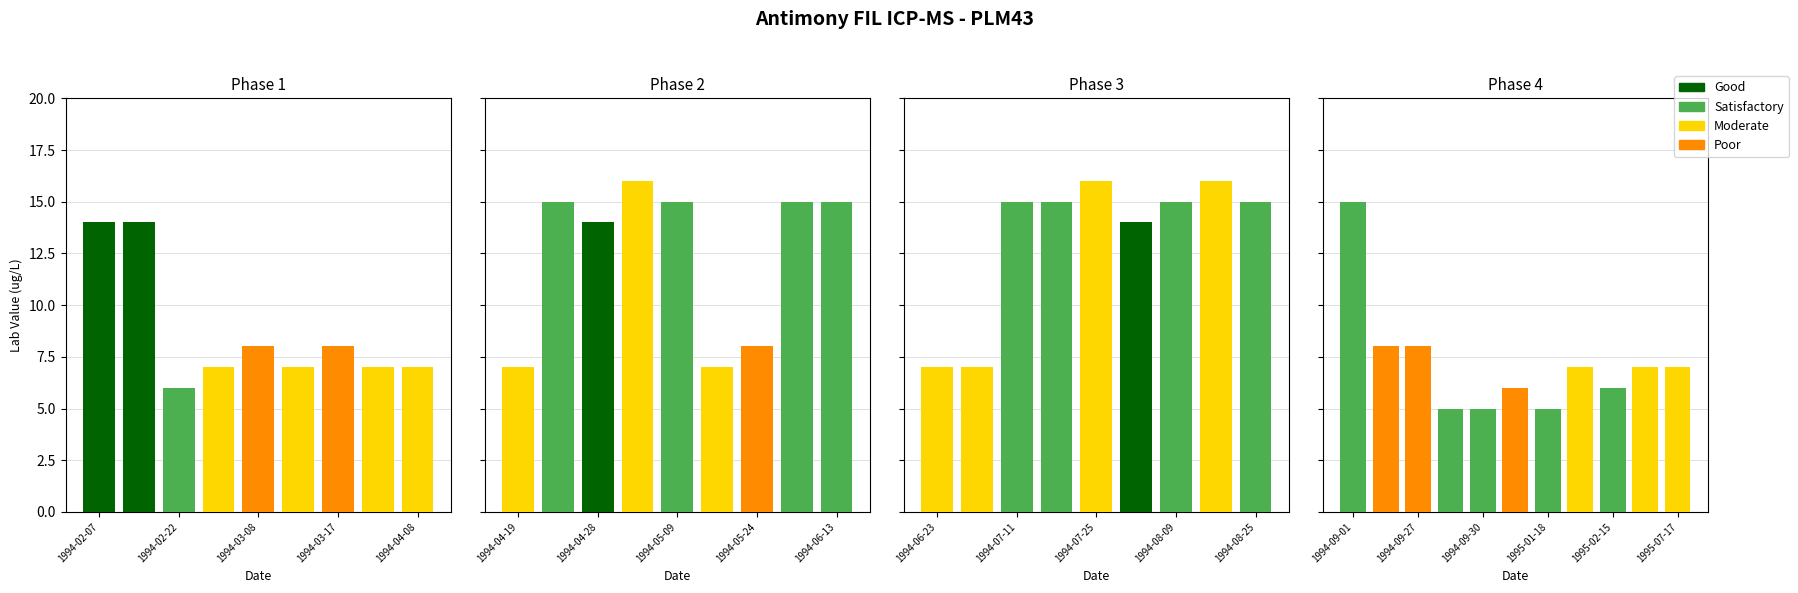

The value of Satisfactory at 1995-02-15 is 6. True or false?

True